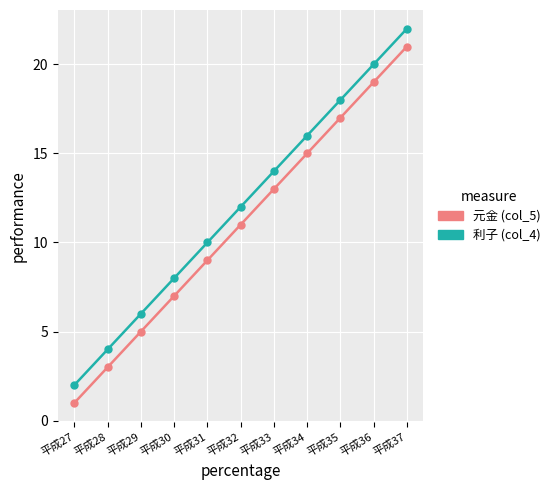

The value of 利子 (col_4) at 平成28 is 4. True or false?

True